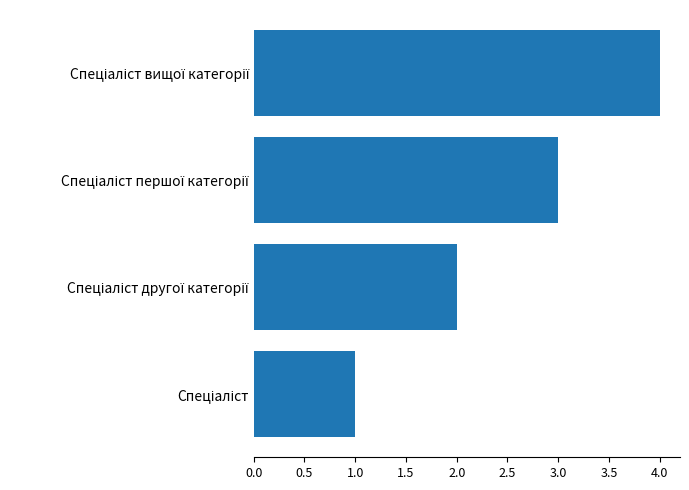

What is the difference between the second highest and second lowest values?

1